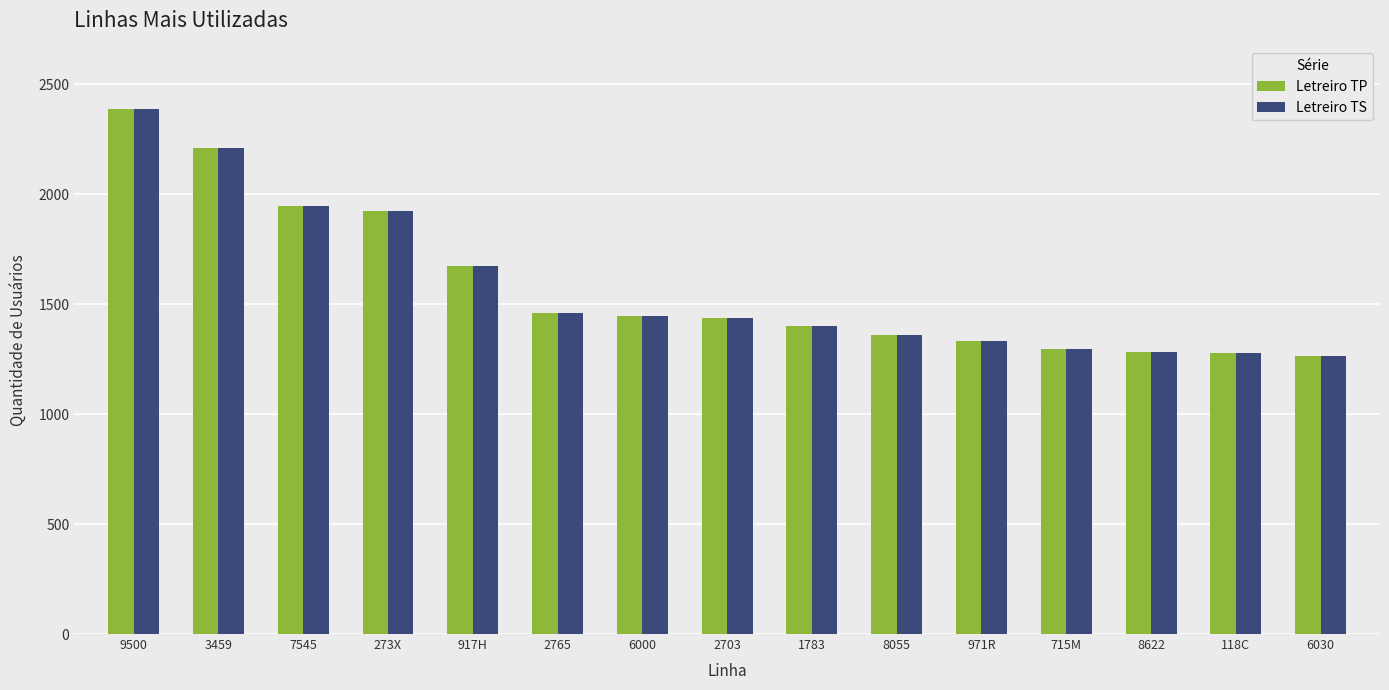

What is the total value across all series at 1783?

2806